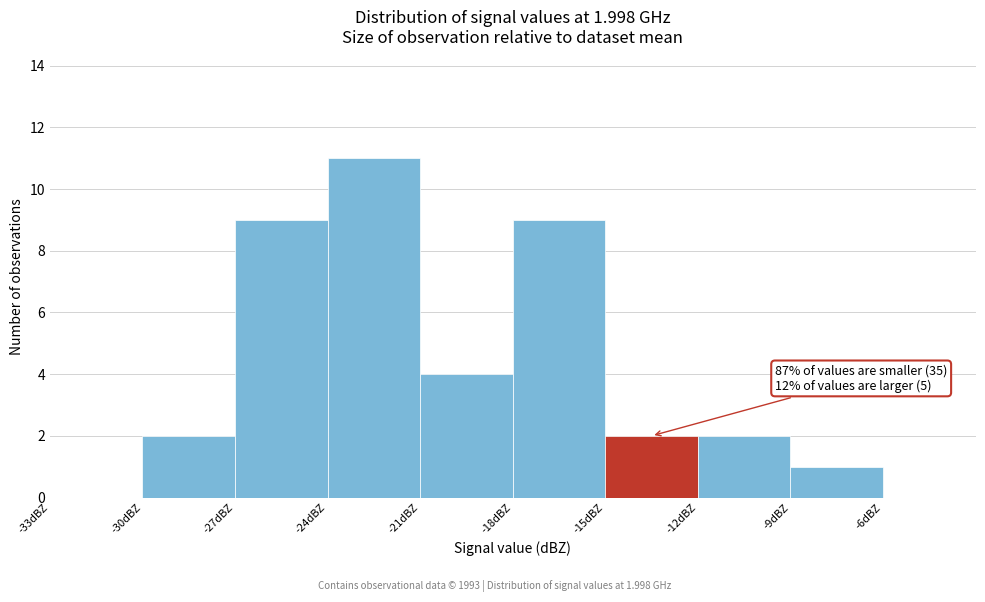

Over which range of the x-axis is the bar tallest?

-24 to -21